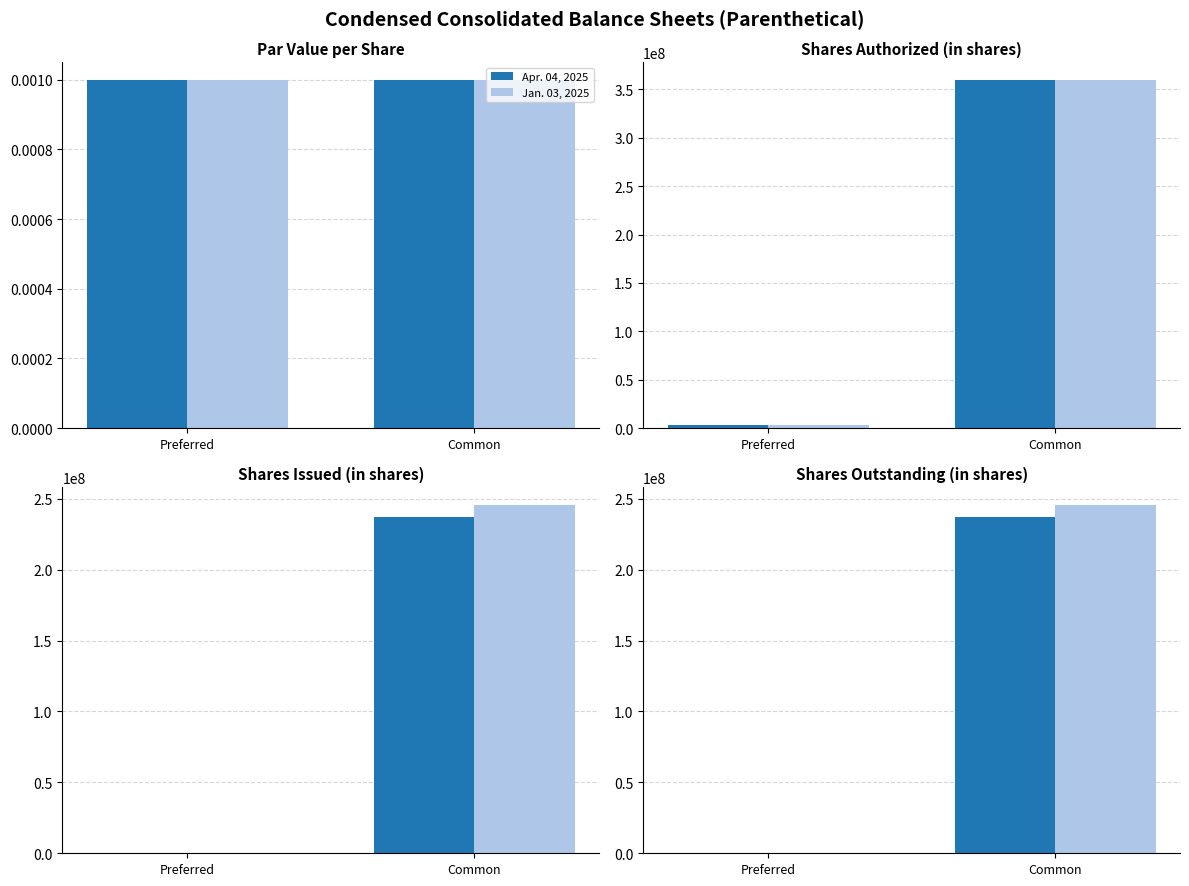

At which label is Apr. 04, 2025 closest to 118600000?

Preferred